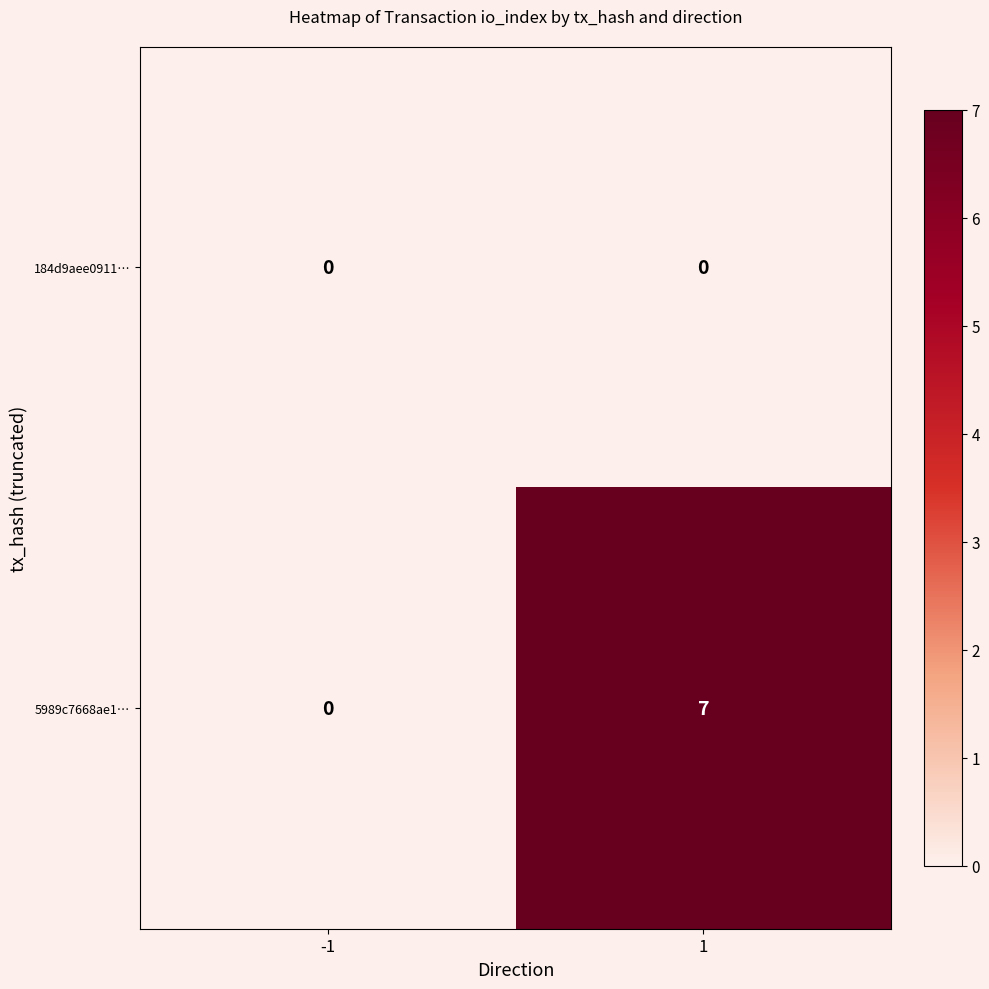

How many series are shown in this chart?

2